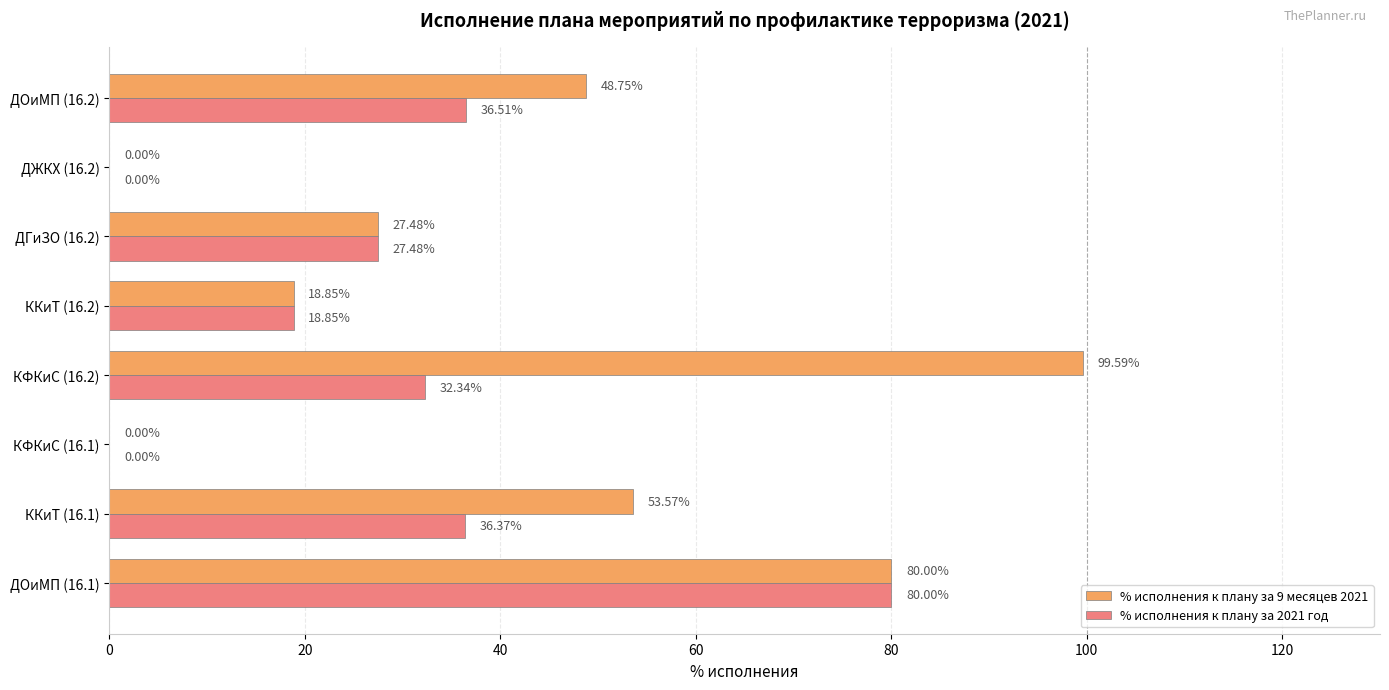

What is the sum of the % исполнения к плану за 2021 год values at ДОиМП (16.2) and ККиТ (16.1)?

72.9